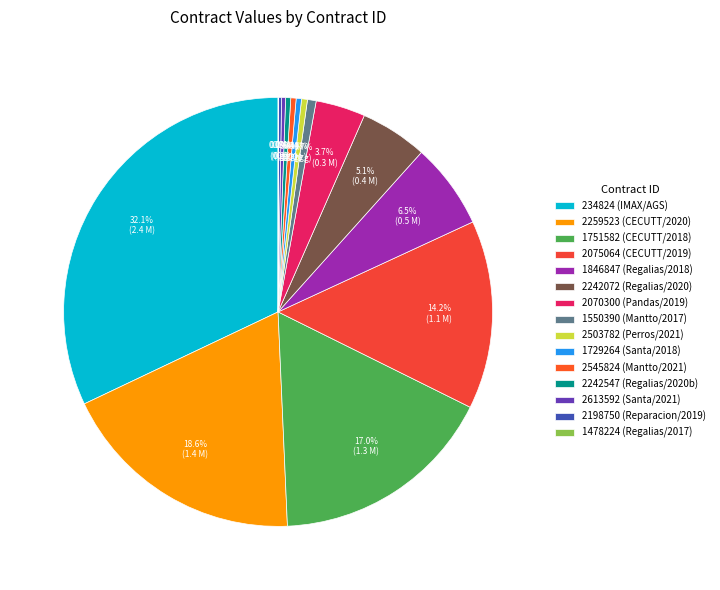

To the nearest percent, what is the average slice percentage?

7%